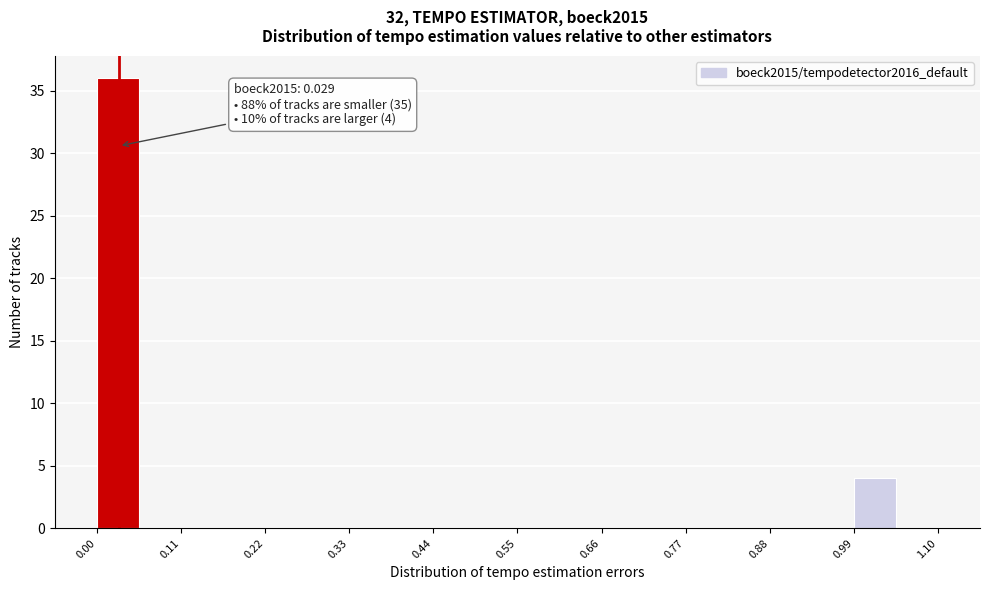

Read against the x-axis, roughly where is the centre of the tallest bar?

0.02